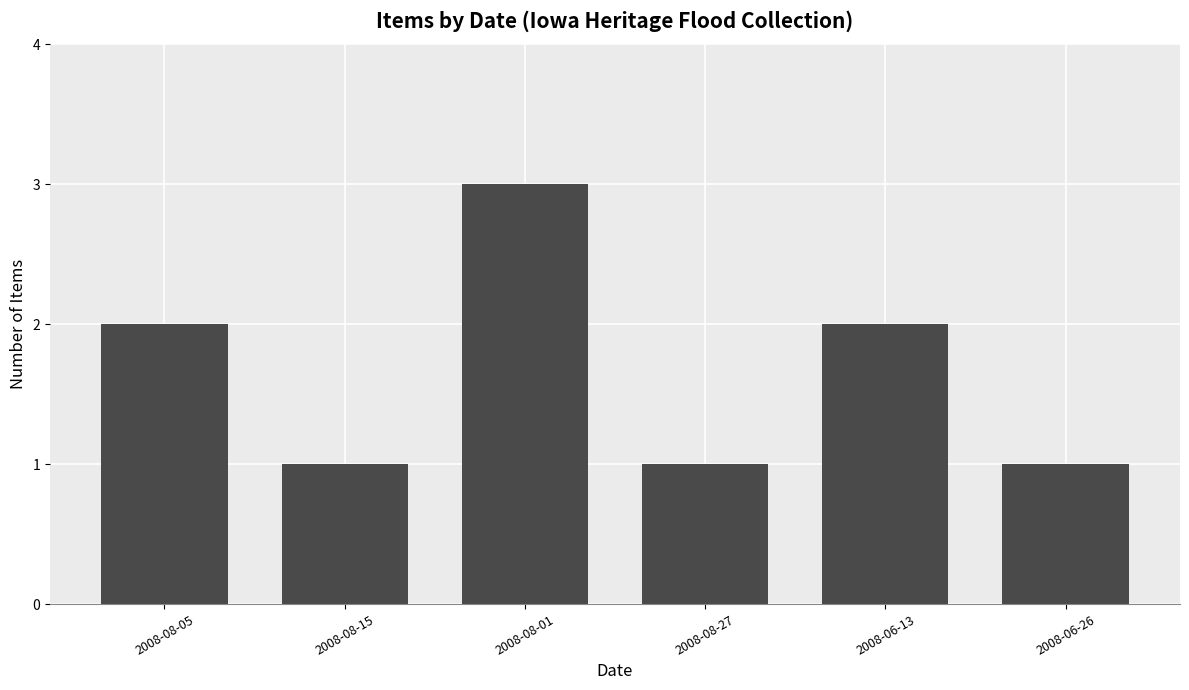

Between 2008-06-26 and 2008-06-13, which is larger?

2008-06-13